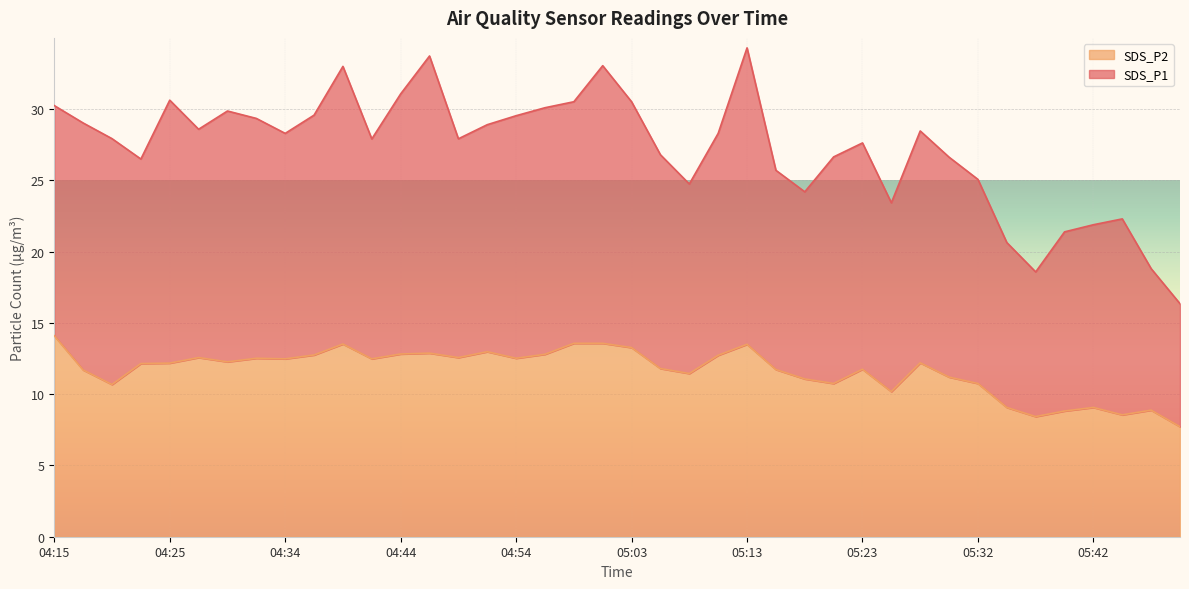

Where is the first local minimum?

04:20